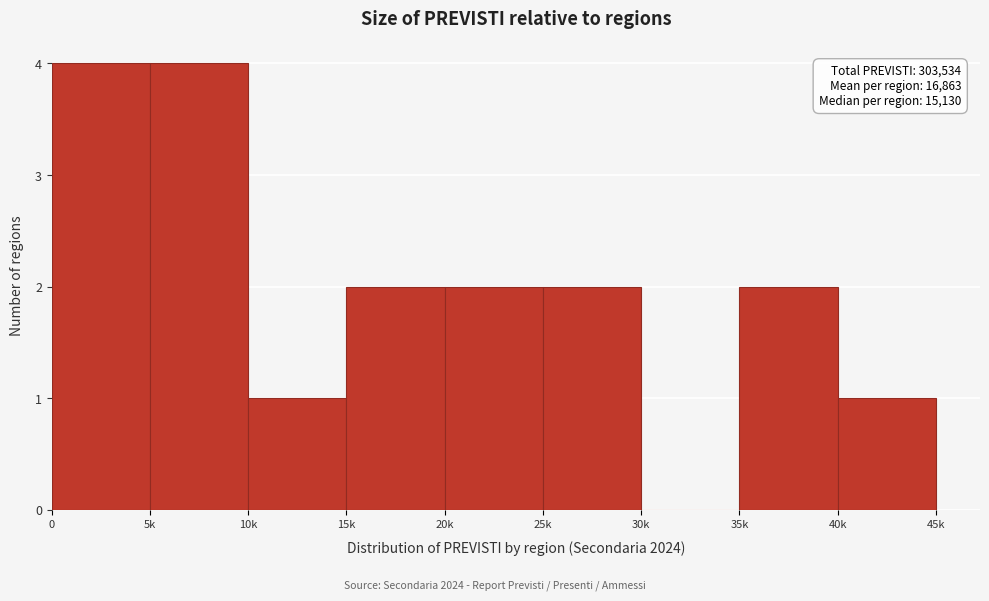

Reading left to right, extract all data points from this chart.

0=4	5k=4	10k=1	15k=2	20k=2	25k=2	30k=0	35k=2	40k=1